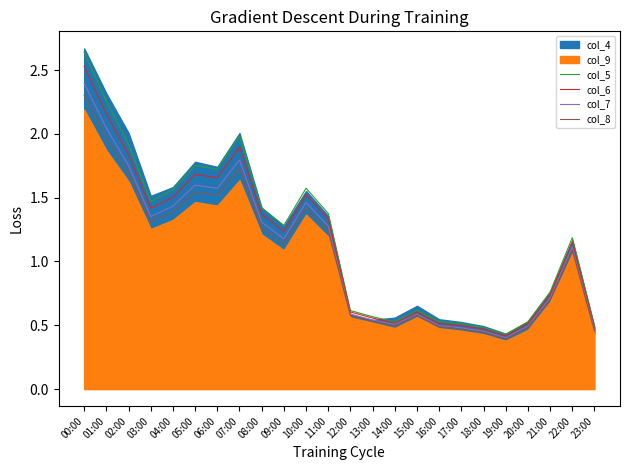

Which label corresponds to the smallest value in the chart?

19:00